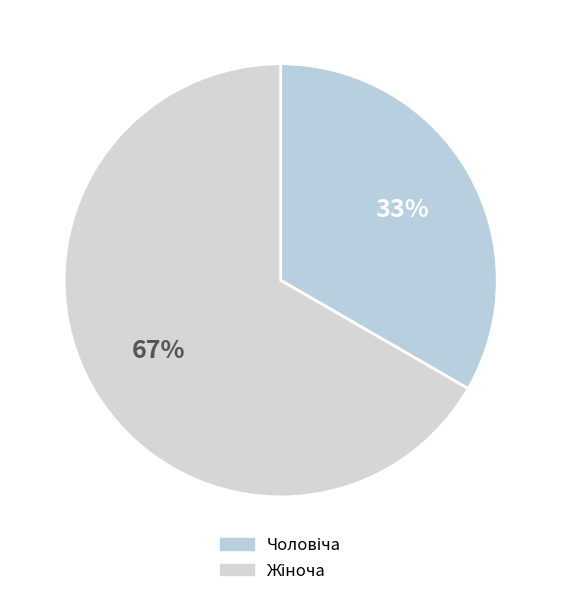

How many segments does this pie chart have?

2